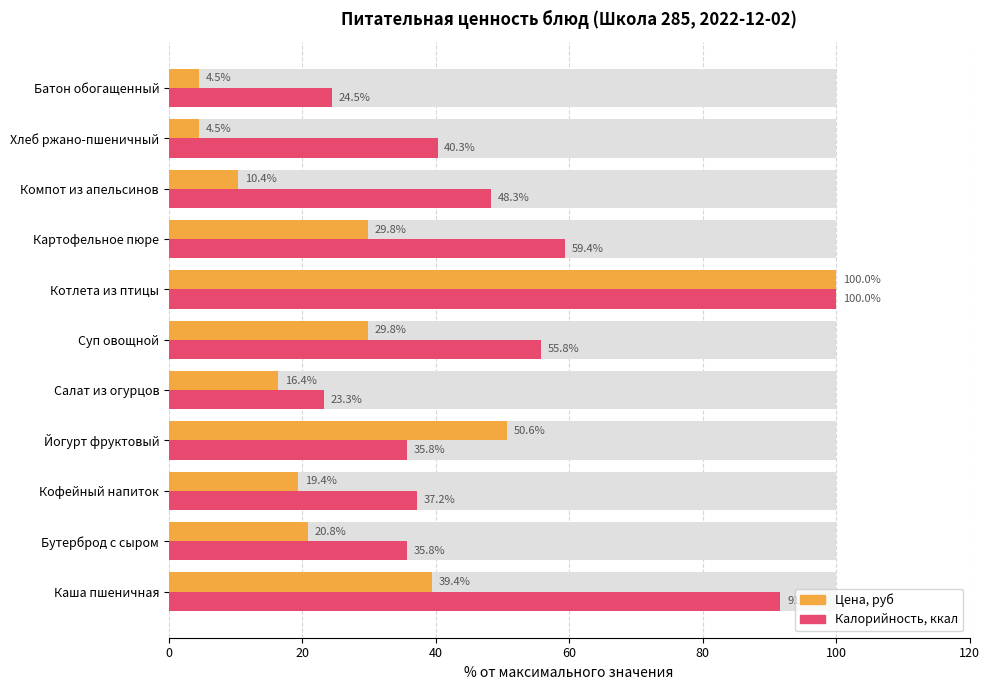

Which has a higher value, Суп овощной or Картофельное пюре?

Суп овощной